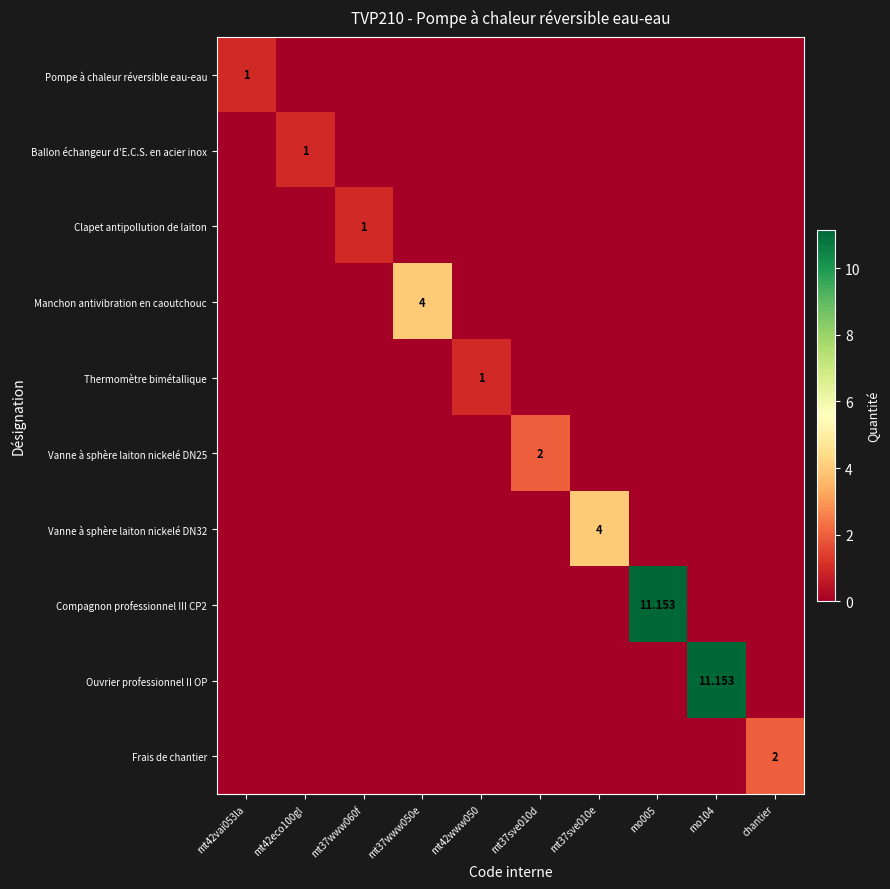

True or false: Ballon échangeur d'E.C.S. en acier inox has a value of 0.6 at mt37sve010d.

False